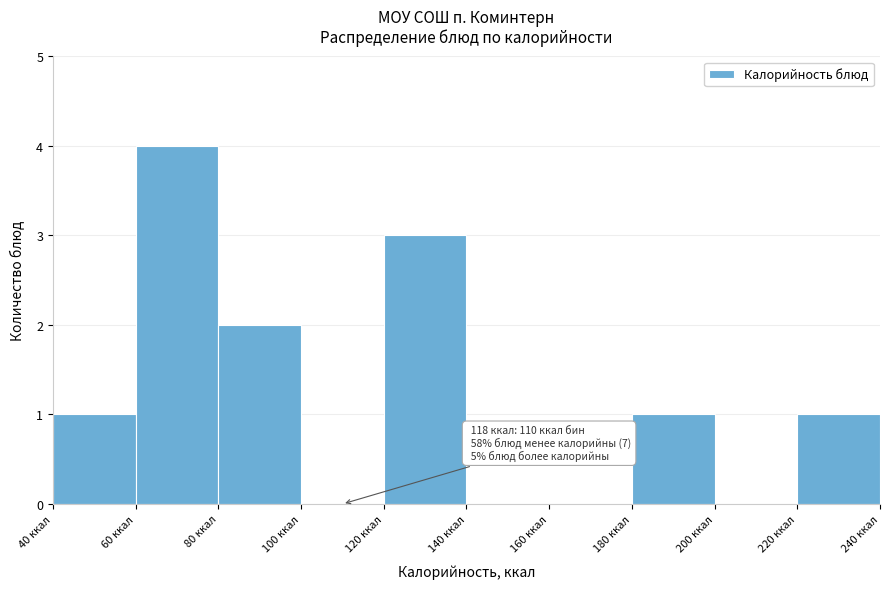

Over which range of the x-axis is the bar tallest?

60 to 80